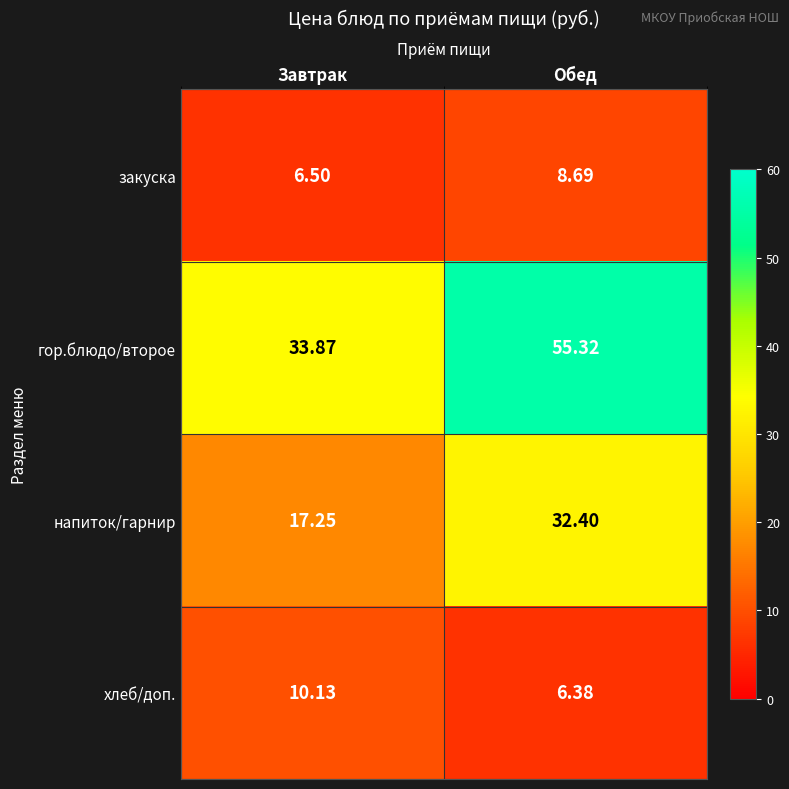

At which category does the chart reach its minimum across all series?

Обед